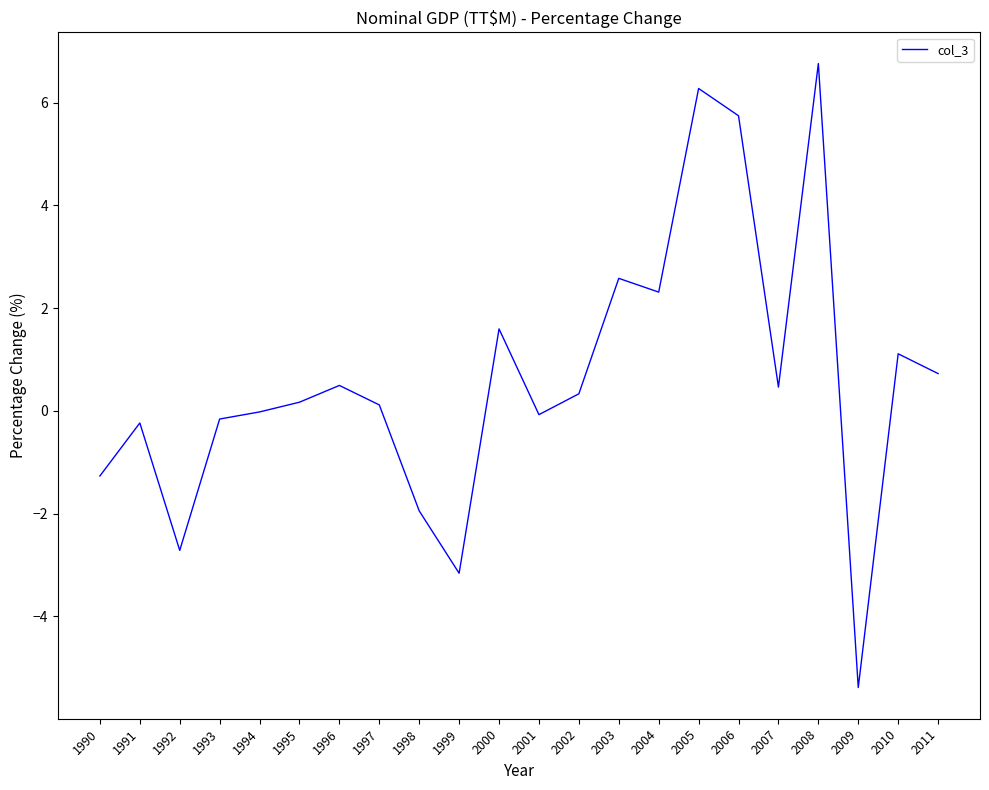

Between 2008 and 2011, which is larger?

2008